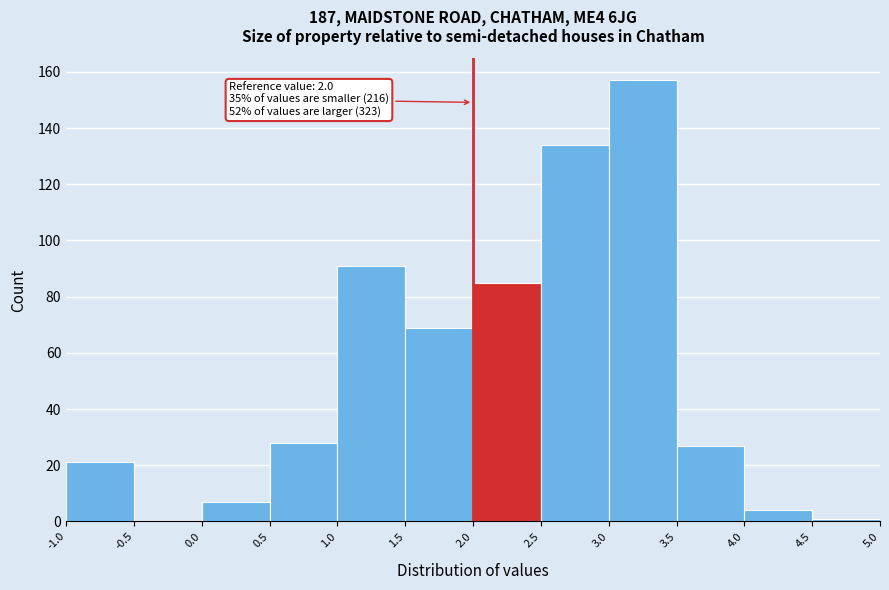

Over which range of the x-axis is the bar tallest?

3.0 to 3.5